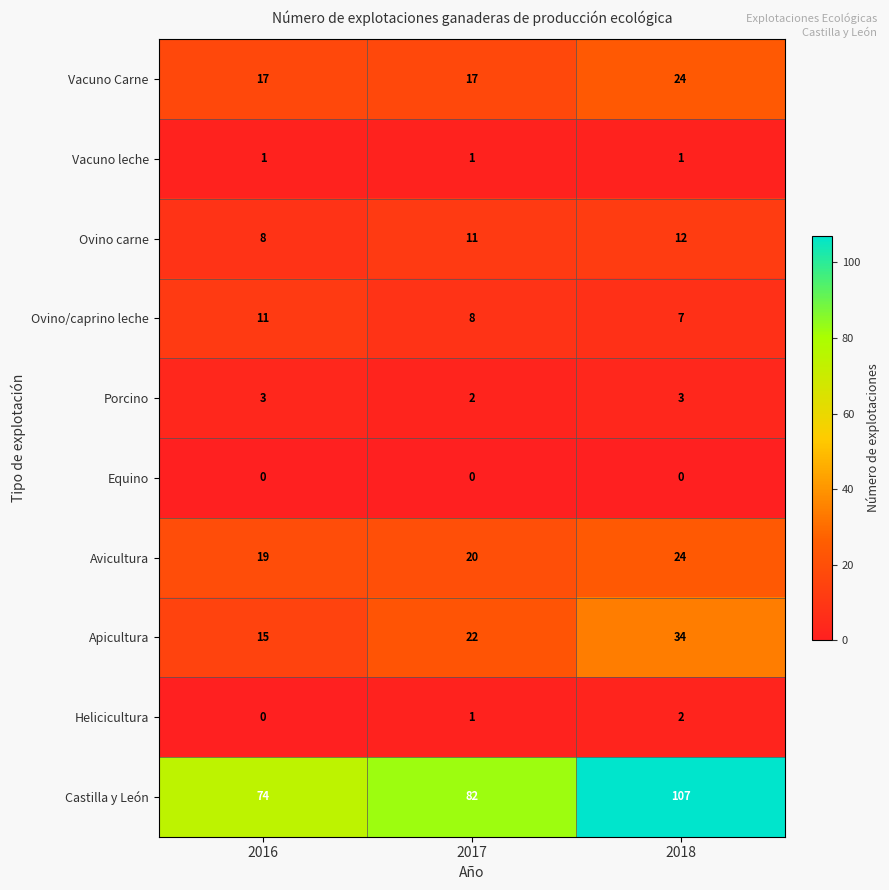

At which category is the sum across all series the highest?

2018